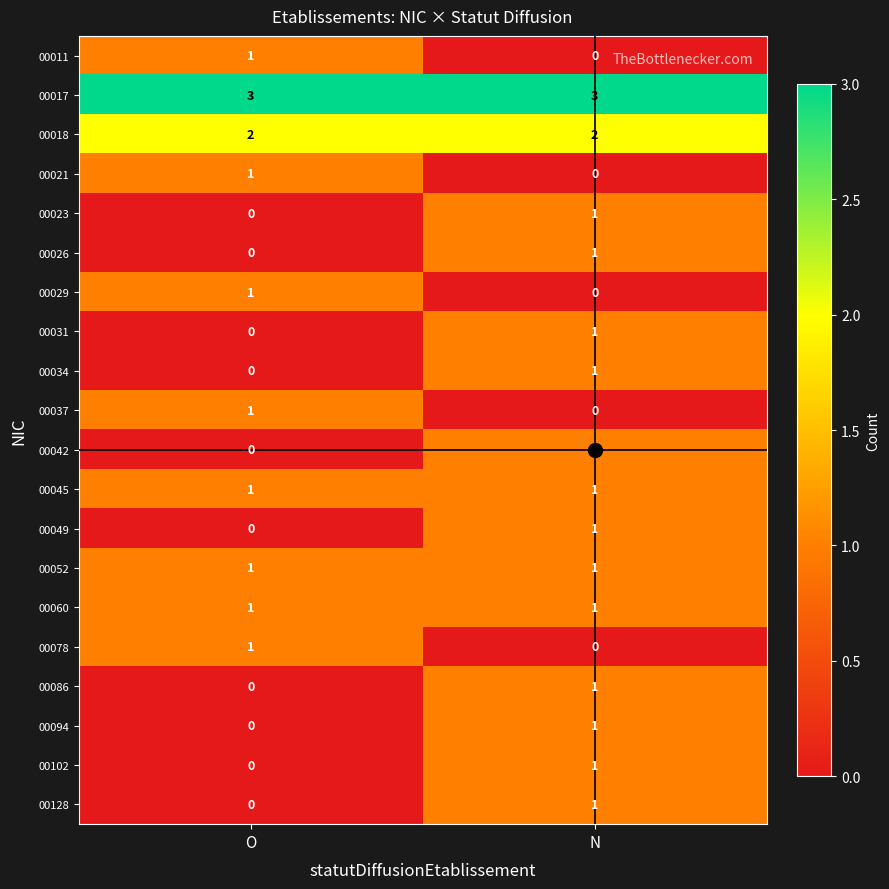

What is the sum of the 00018 values at N and O?

4